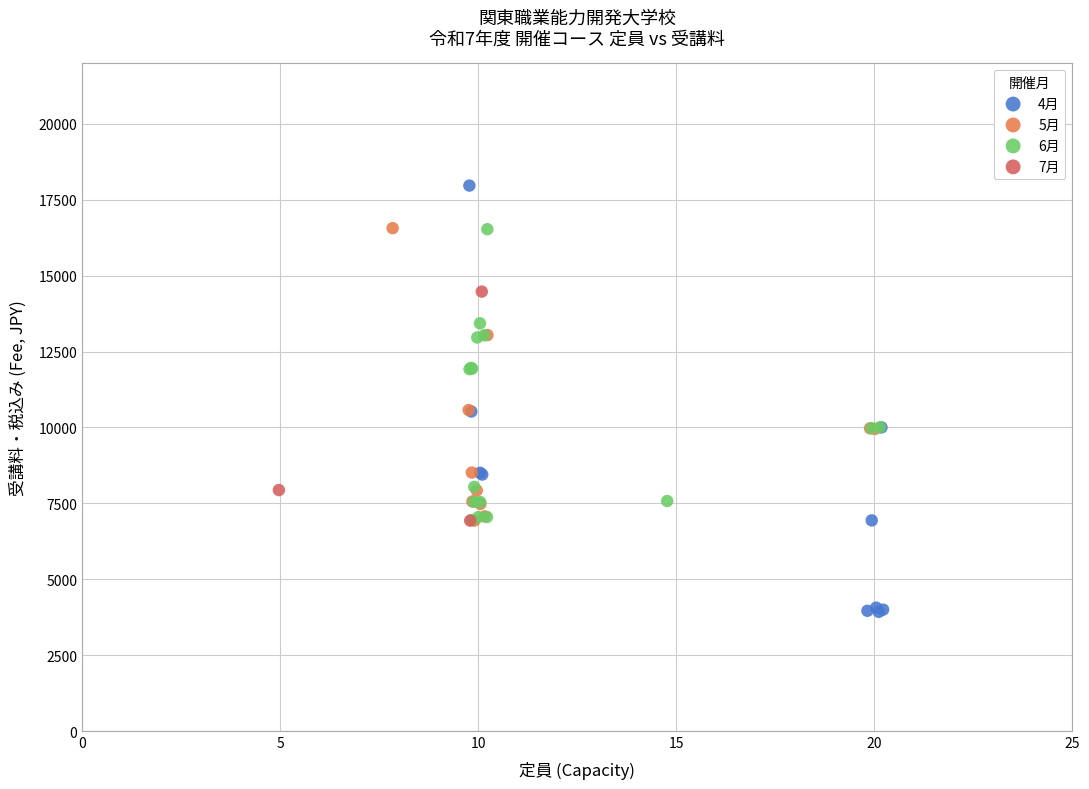

Which series reaches the minimum Y coordinate?

4月